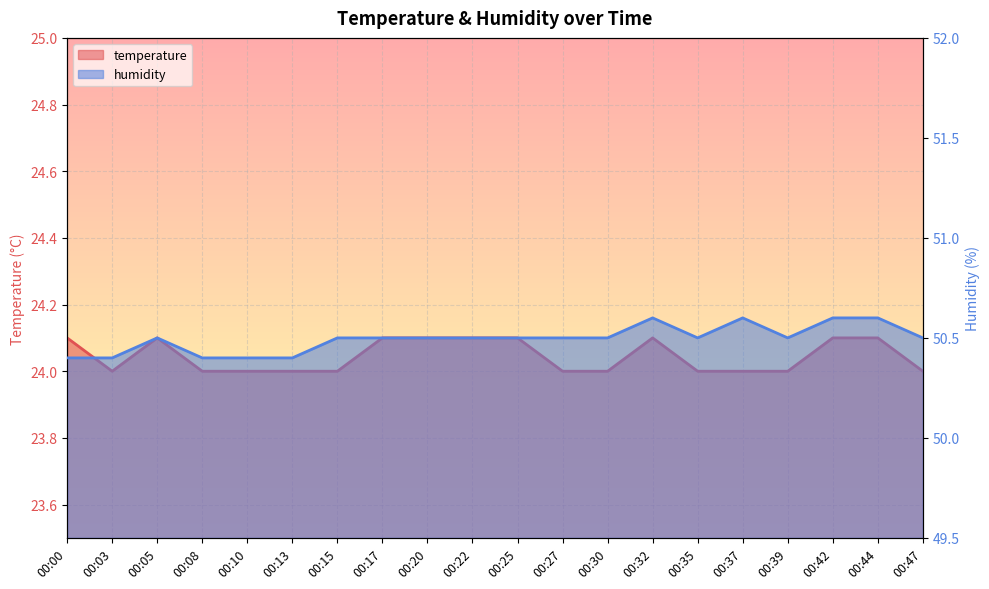

What is the smallest value displayed?

24.0